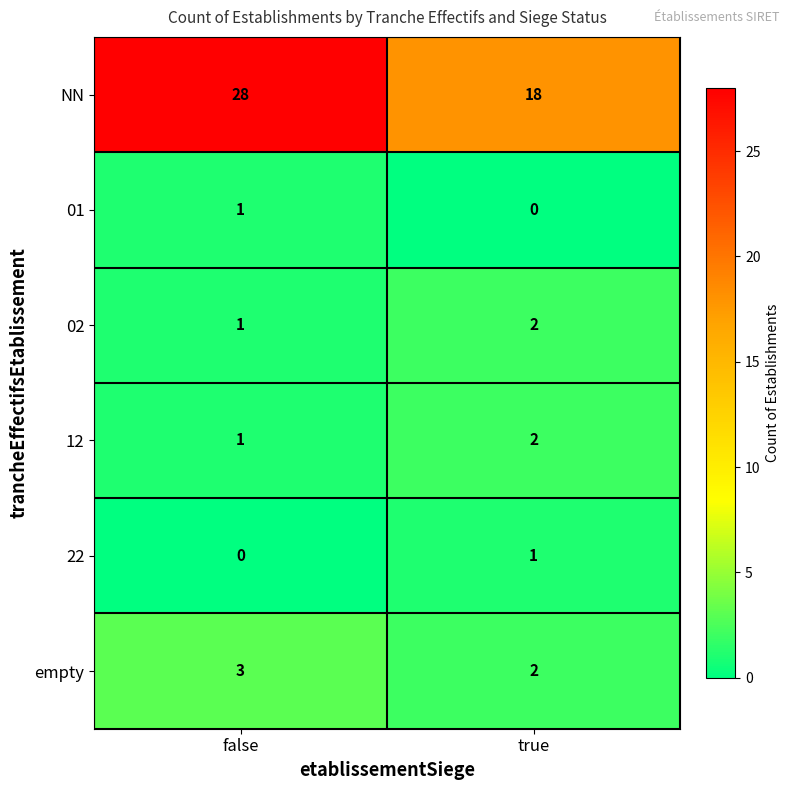

Reading left to right, transcribe all the data shown in this chart.

NN: 28	18
01: 1	0
02: 1	2
12: 1	2
22: 0	1
empty: 3	2